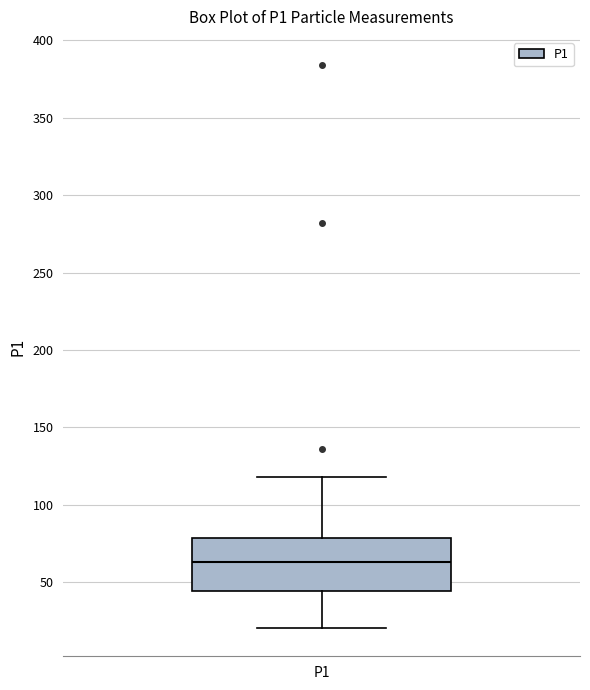

Transcribe this box plot: give where the median line is, the range the box spans, and where the two whiskers end, as read against the y-axis. The values are not printed on the chart, so give them approximately, as read against the axis.

median 65, box 45 to 80, whiskers 20 to 120